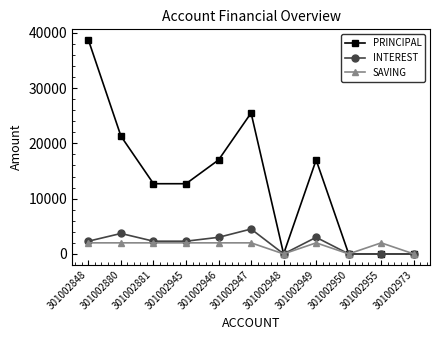

The PRINCIPAL series shows 38700 at 301002848. True or false?

True